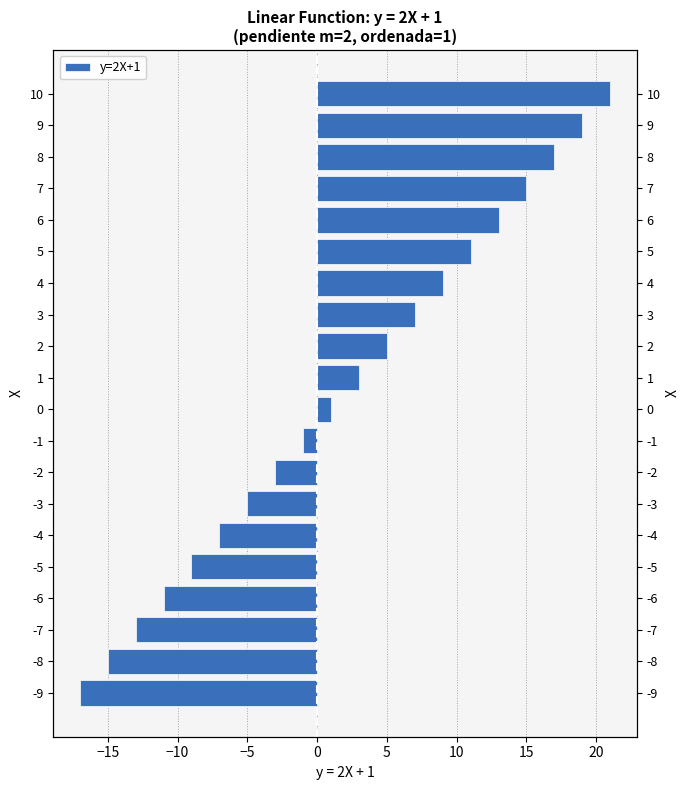

Are the bars horizontal?

Yes